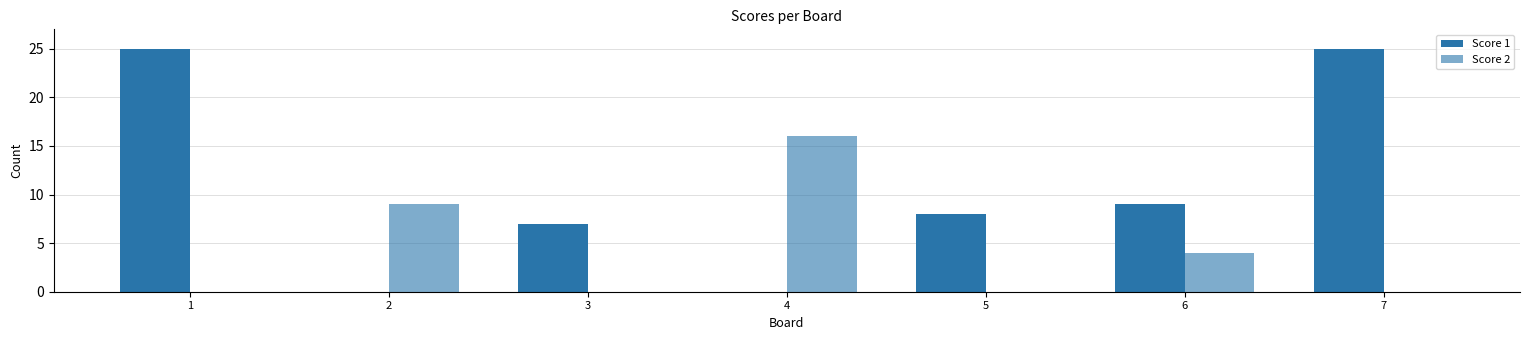

Which series has the widest spread of values?

Score 1